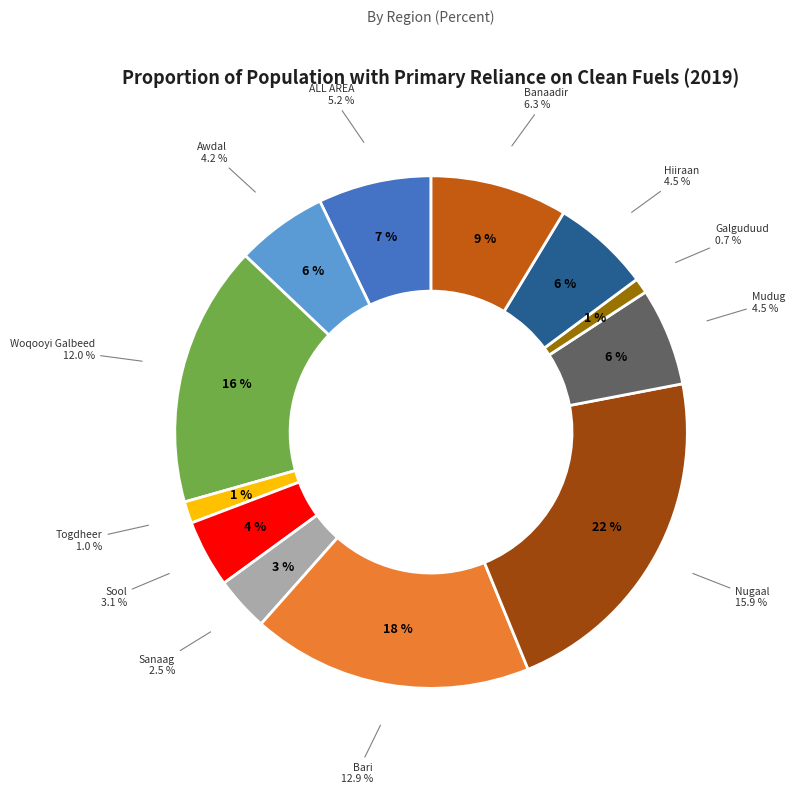

How many segments does this pie chart have?

12